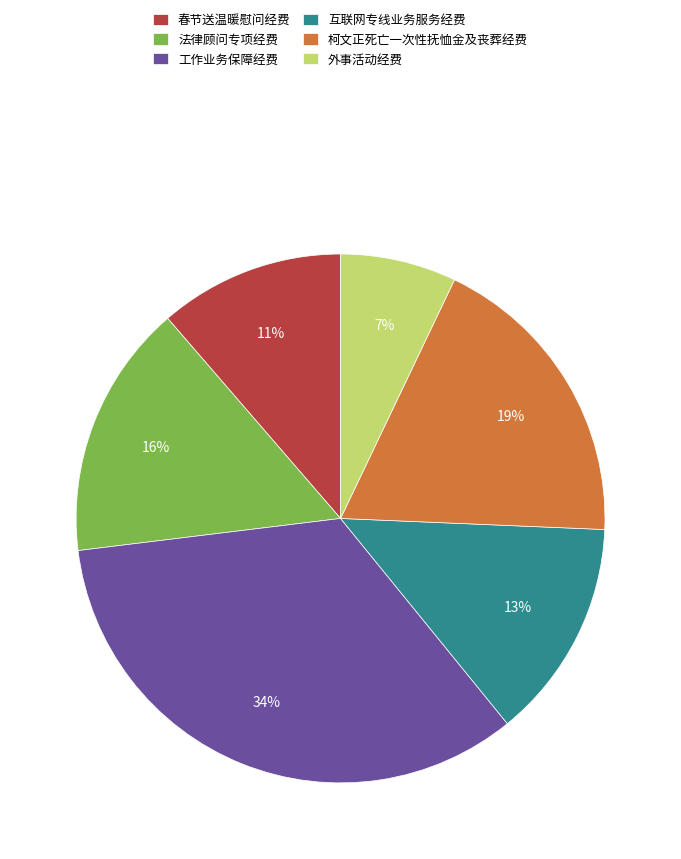

To the nearest percent, what is the average slice percentage?

17%